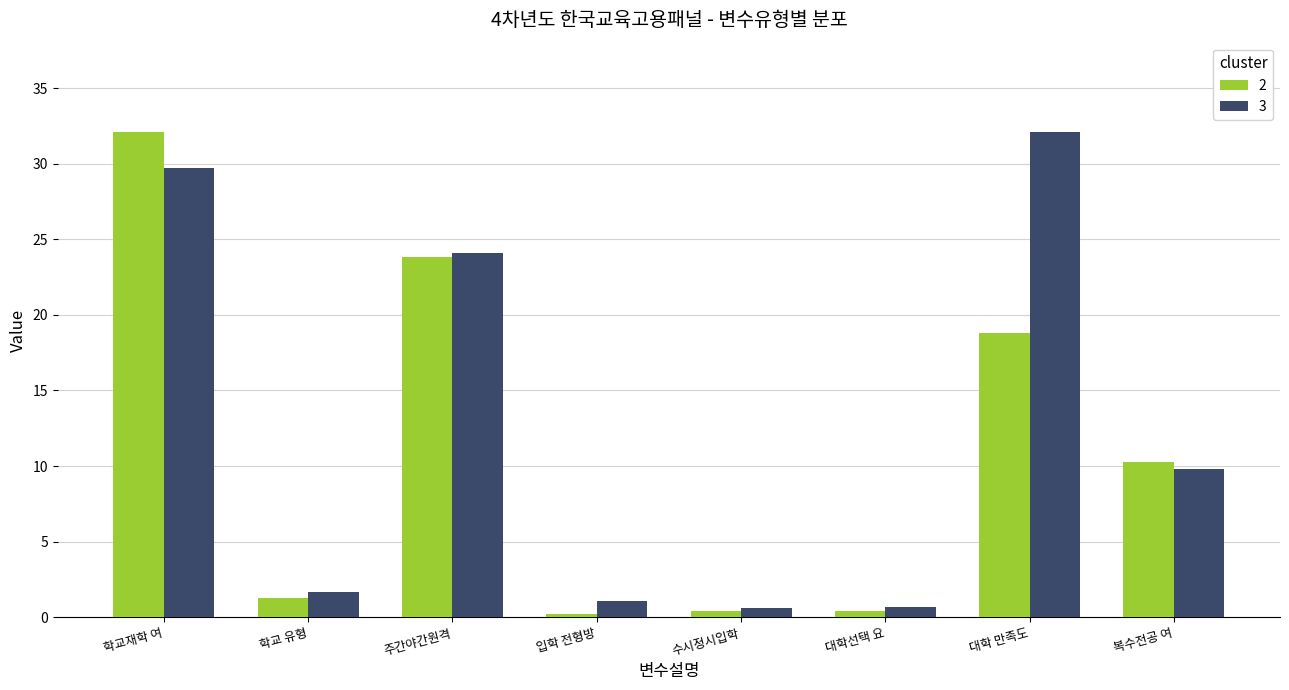

Is it true that 2 equals 1.3 at 학교 유형?

True